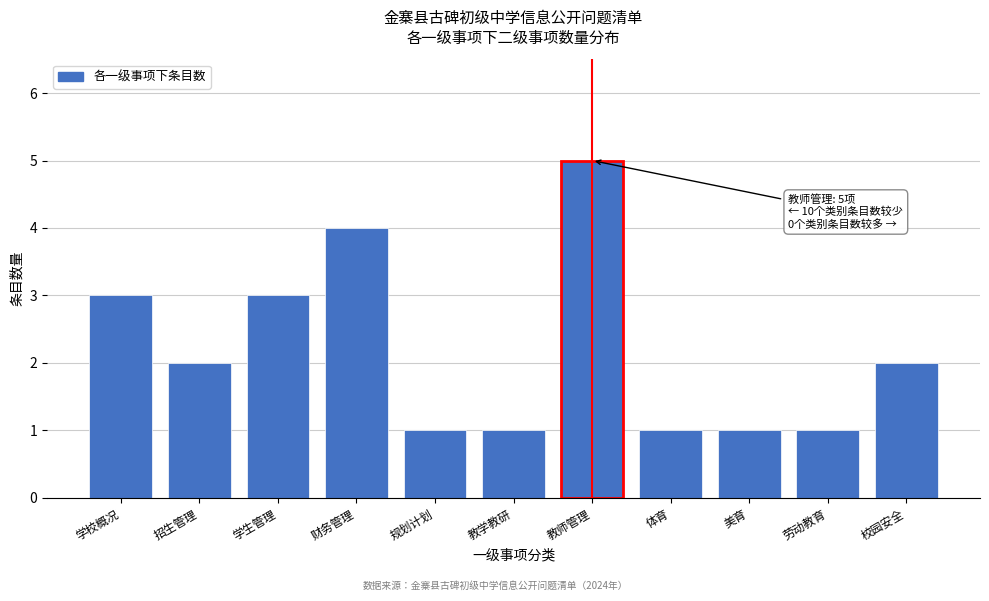

Reading left to right, transcribe all the data shown in this chart.

3	2	3	4	1	1	5	1	1	1	2